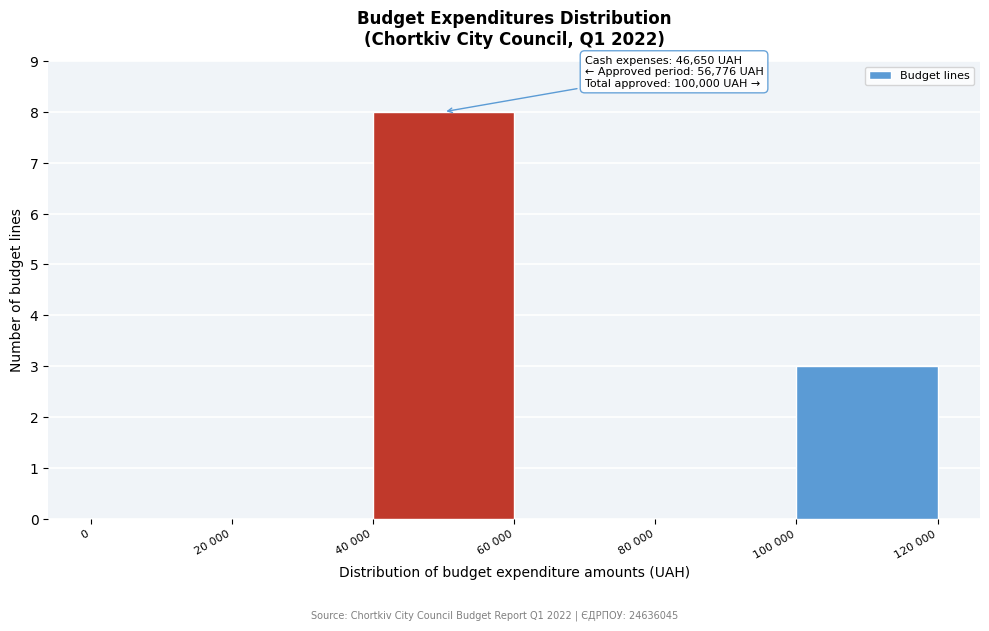

Reading left to right, list all the values displayed in this chart.

0=0	20 000=0	40 000=8	60 000=0	80 000=0	100 000=3